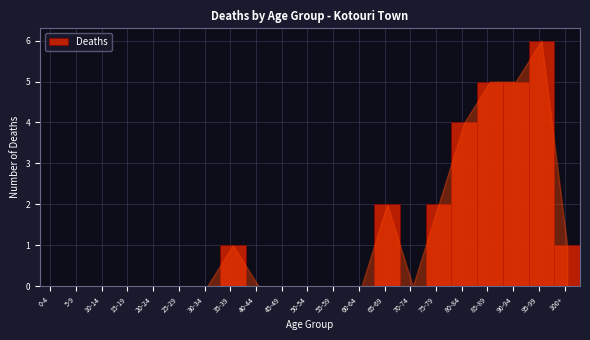

Reading left to right, what are all the values shown in this chart?

0-4=0	5-9=0	10-14=0	15-19=0	20-24=0	25-29=0	30-34=0	35-39=1	40-44=0	45-49=0	50-54=0	55-59=0	60-64=0	65-69=2	70-74=0	75-79=2	80-84=4	85-89=5	90-94=5	95-99=6	100+=1